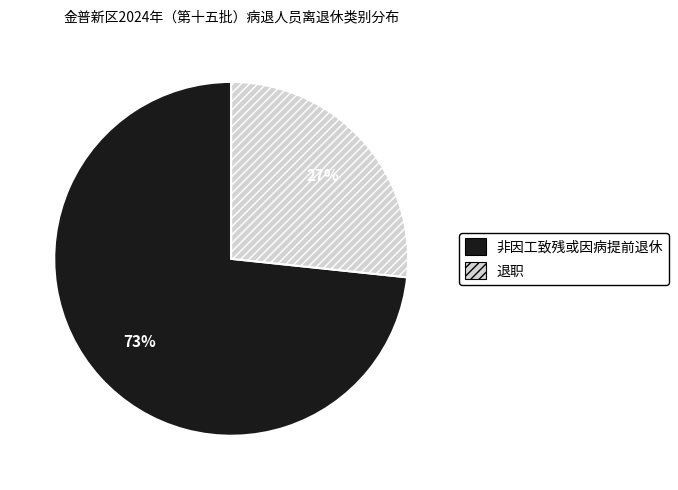

How many segments does this pie chart have?

2